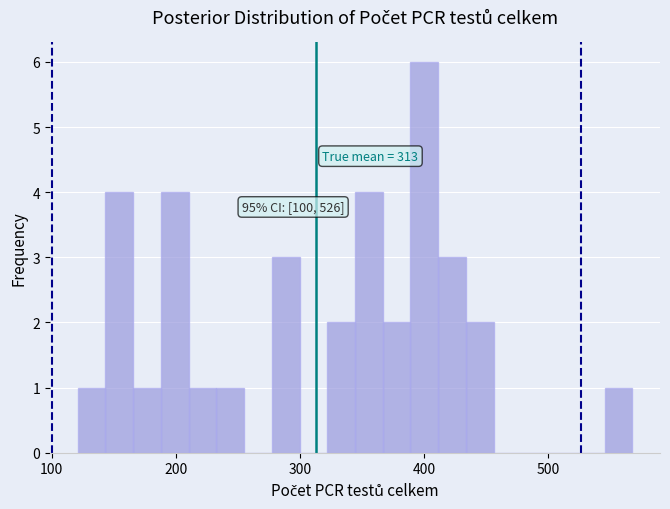

Around what value on the x-axis is the tallest bar? Give the approximate position of its centre, as read against the axis.

400